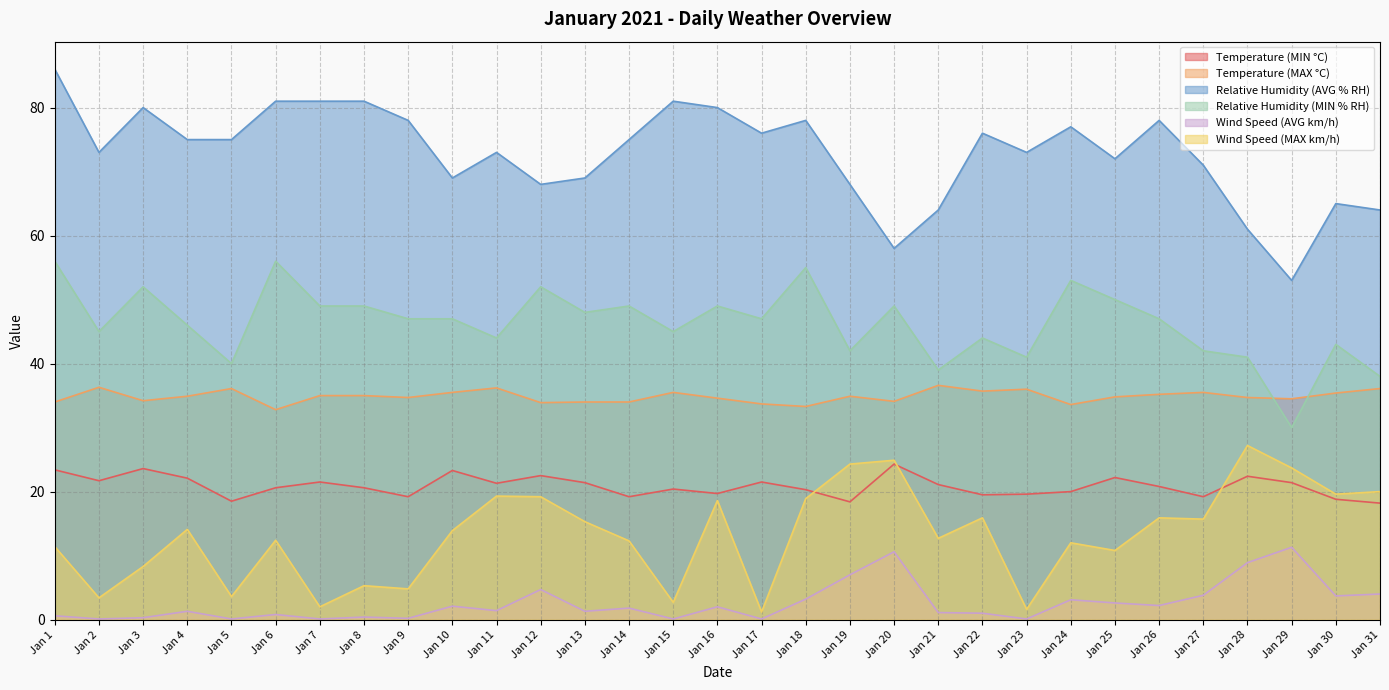

Which series has the largest range (max minus min)?

Relative Humidity (AVG % RH)